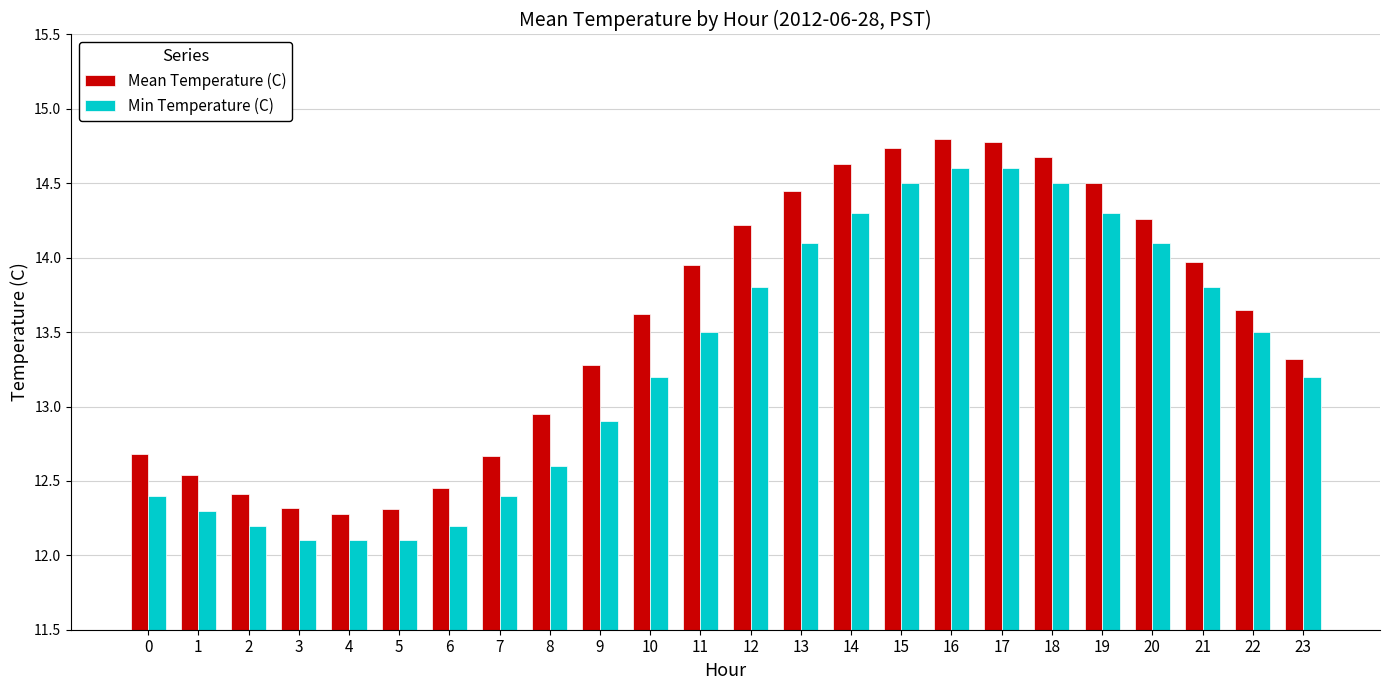

What is the difference between the highest and lowest values at 9?

0.4